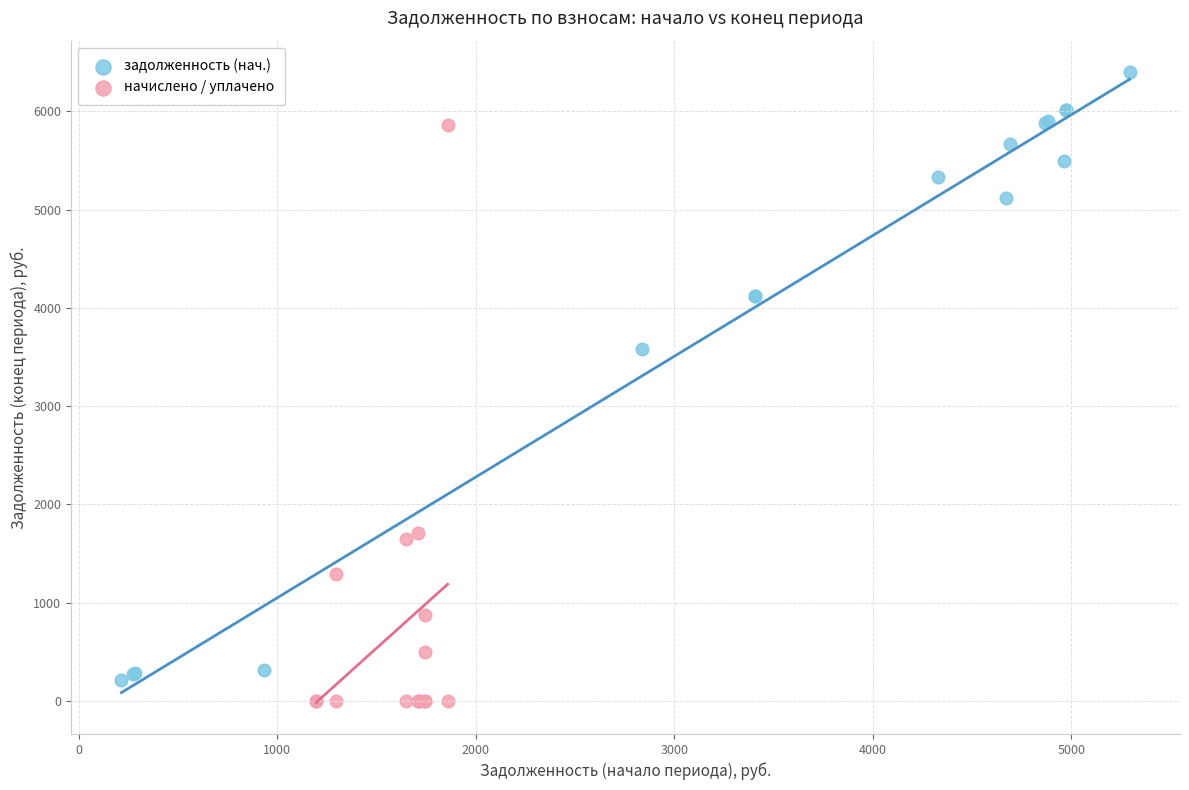

Which series contains the highest Y value?

задолженность (нач.)